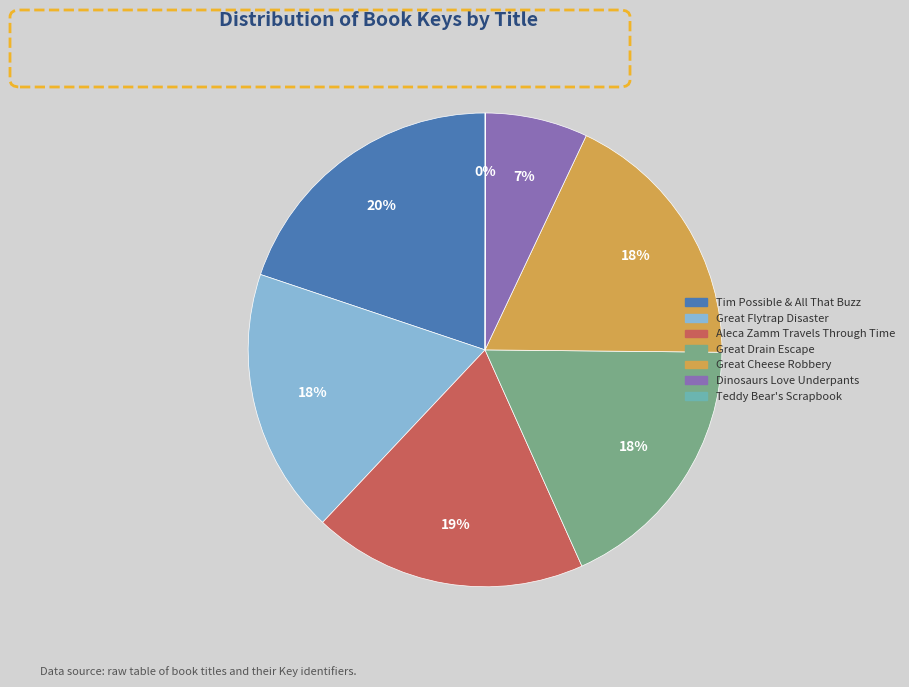

To the nearest percent, what is the average slice percentage?

14%